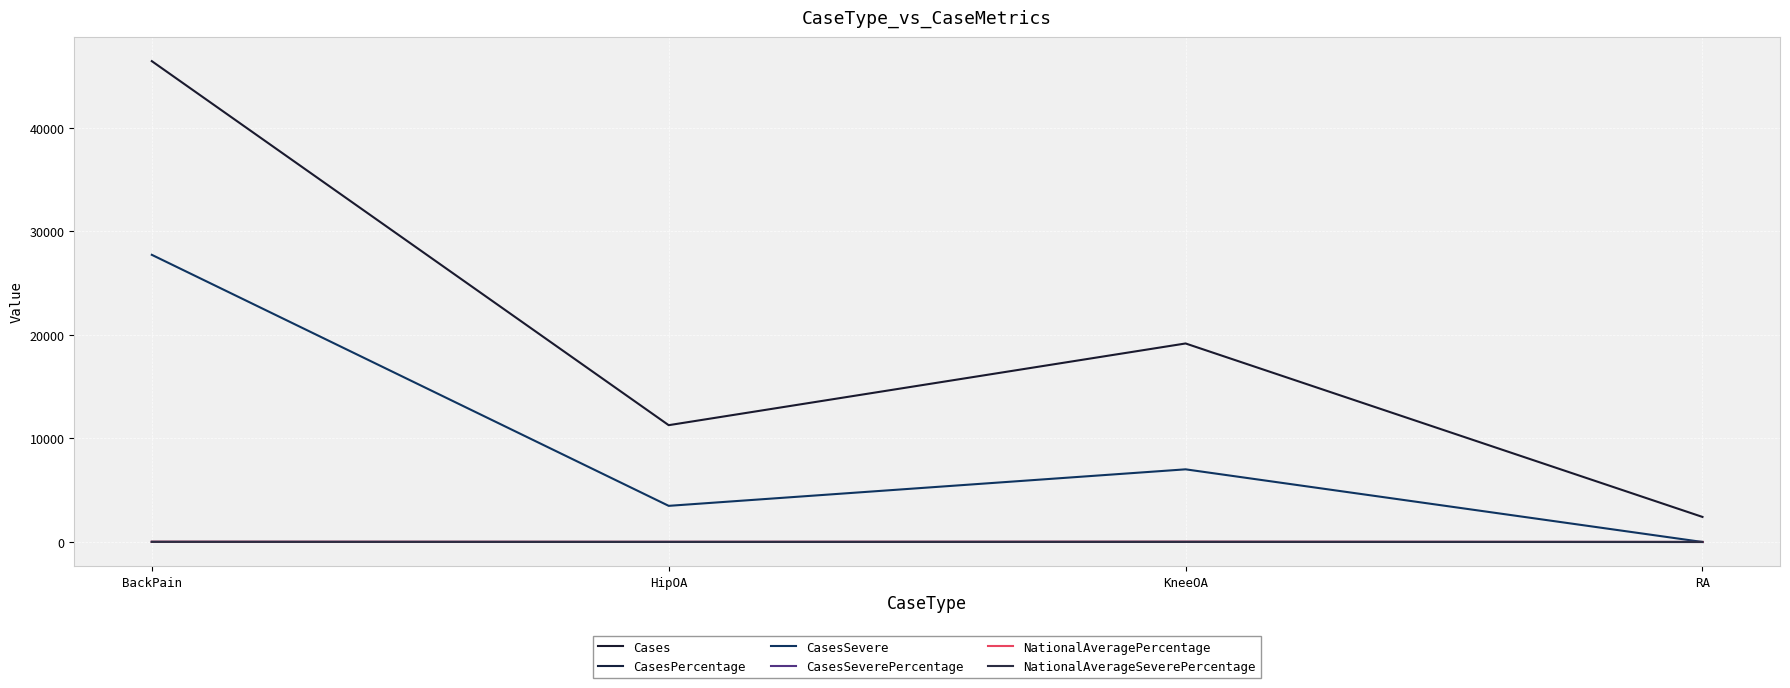

At how many categories does at least one series exceed 21354?

1